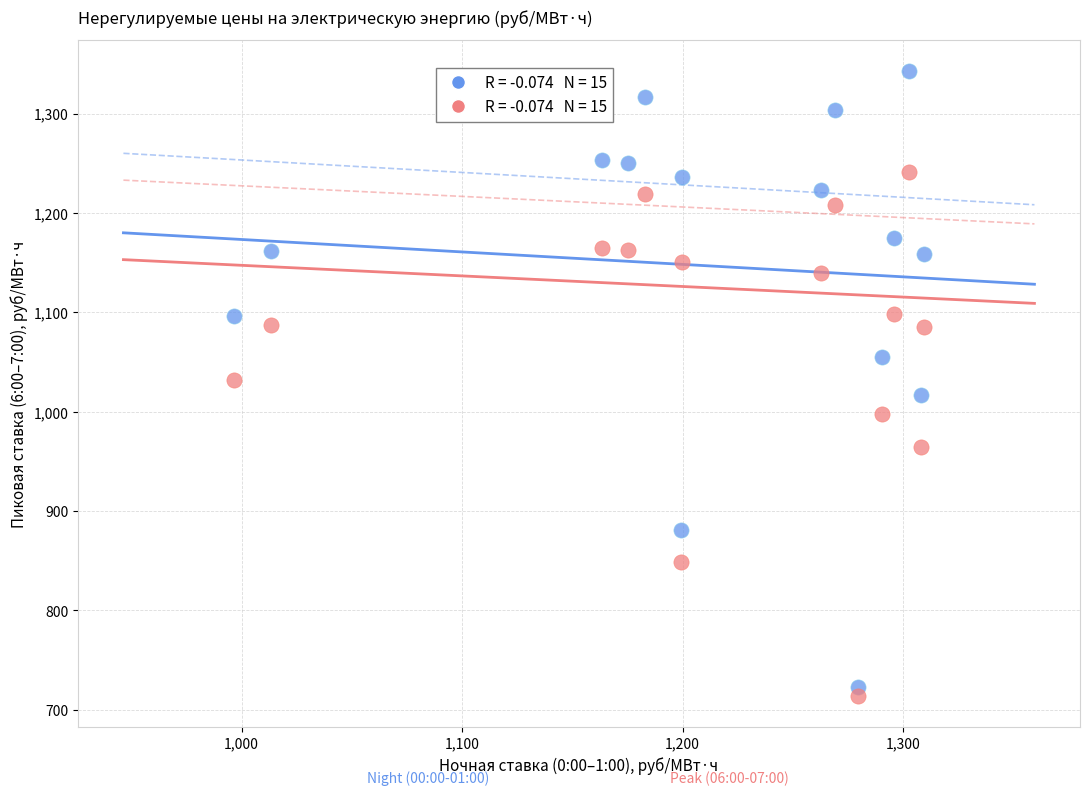

Across all data points, what is the range of Y values (max minus min)?

628.8